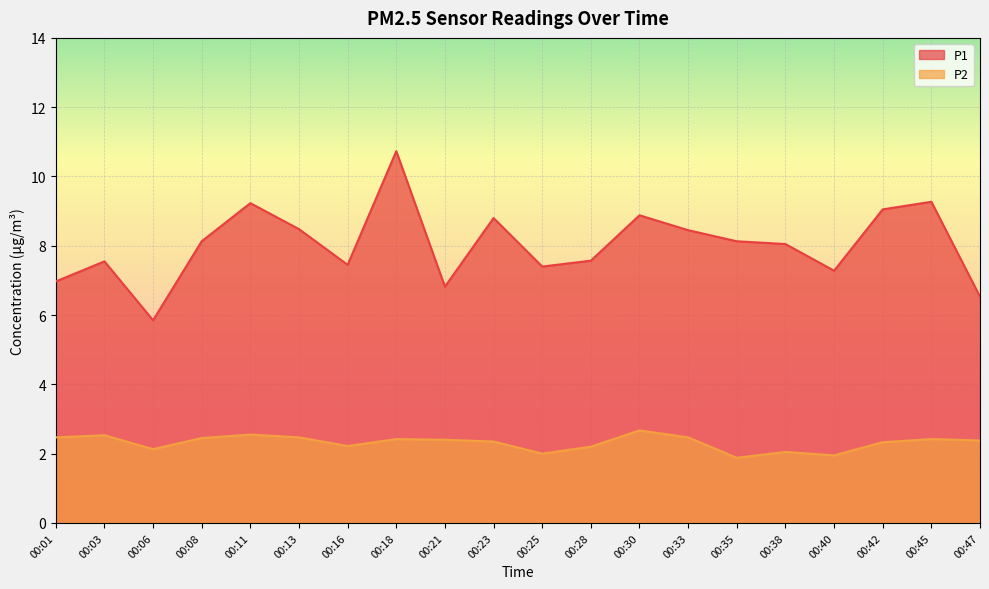

What are all the series names shown in the legend?

P1, P2